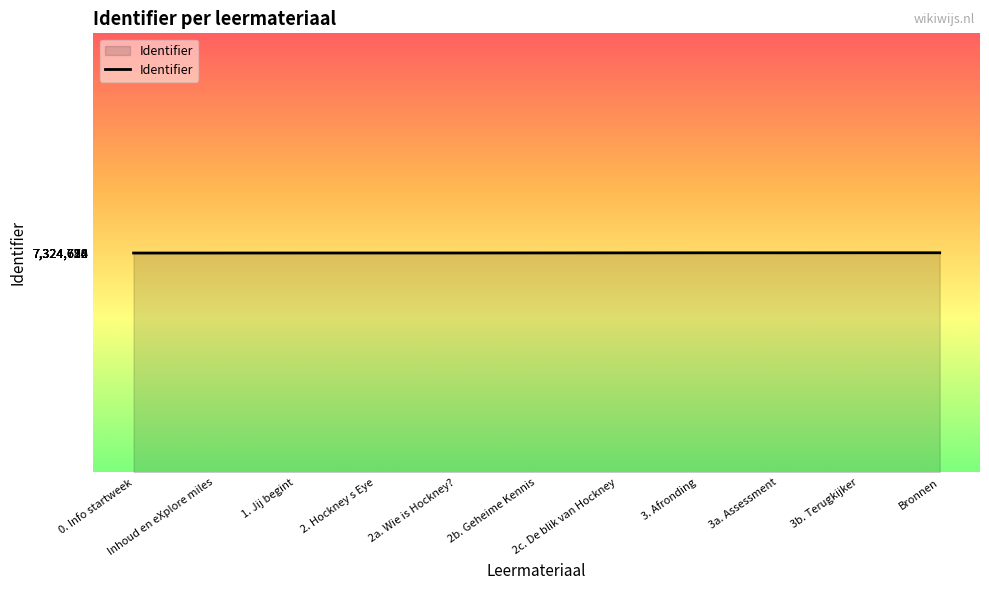

What is the maximum value shown in the chart?

7324734